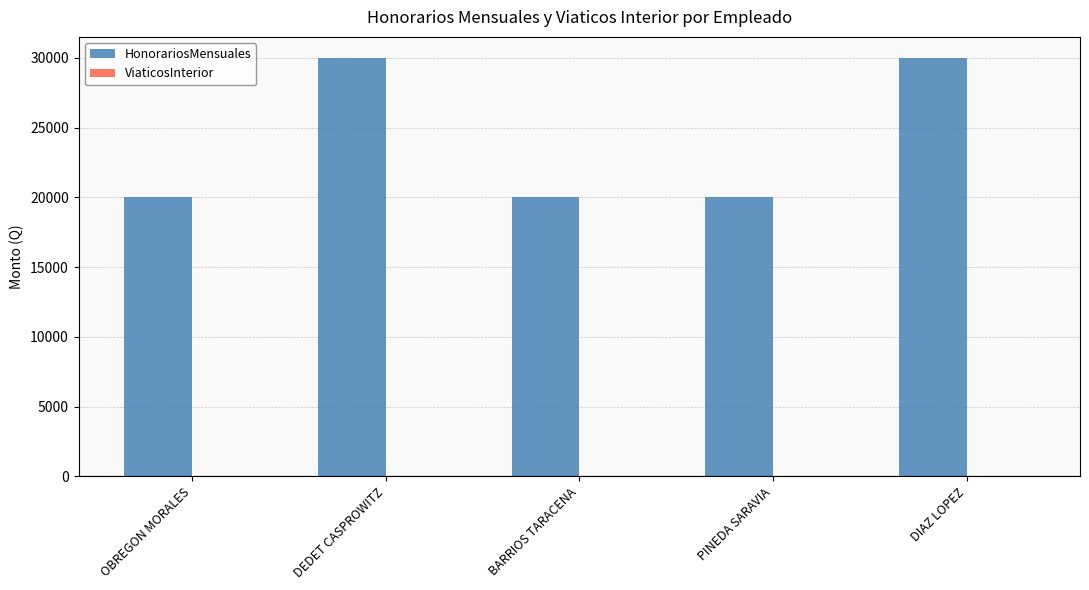

What is the label of the 2nd bar from the left?

DEDET CASPROWITZ